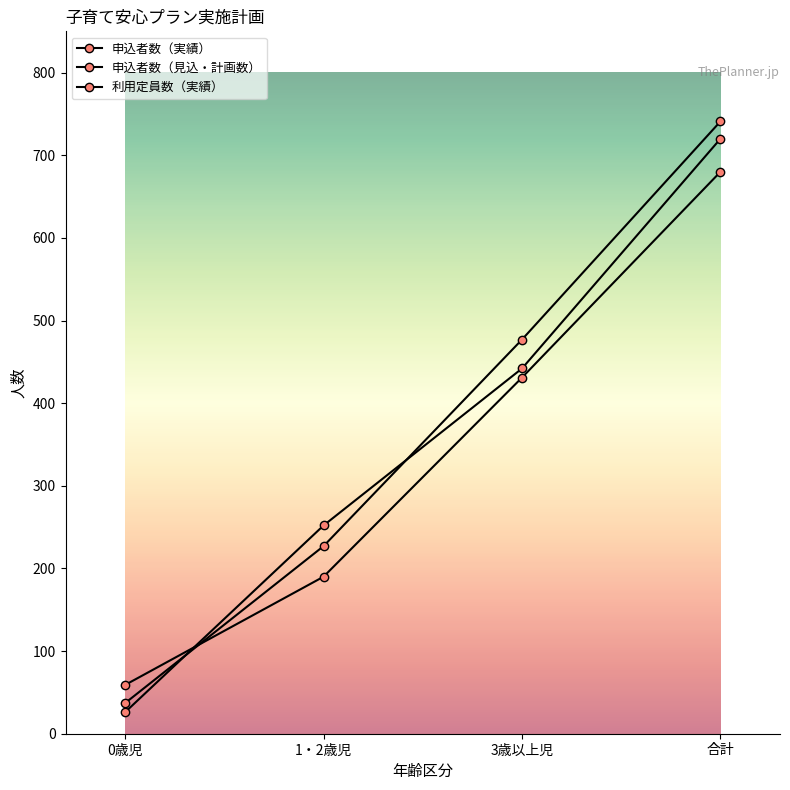

Is it true that 申込者数（見込・計画数） equals 314 at 1・2歳児?

False